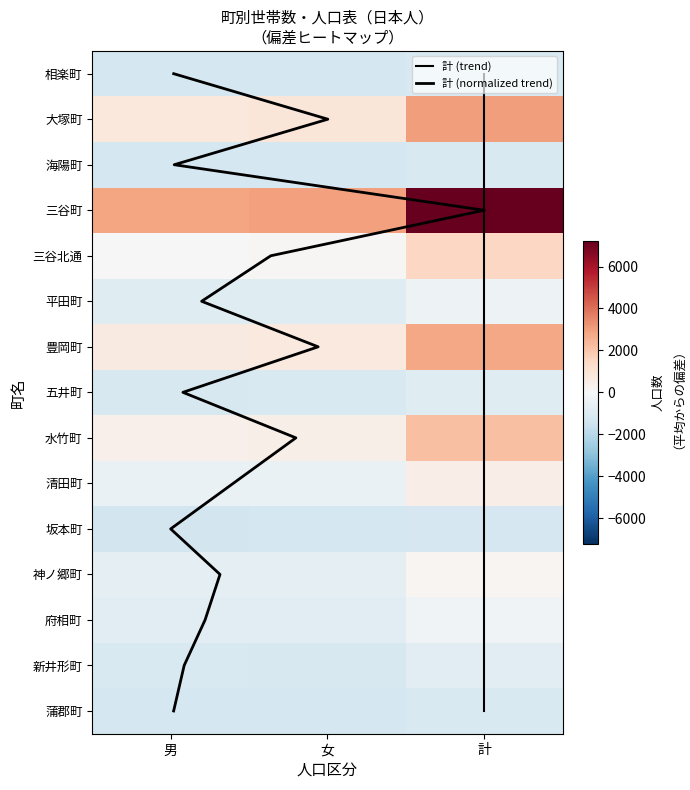

What is the difference between the second highest and minimum values in the 海陽町 series?

3.0